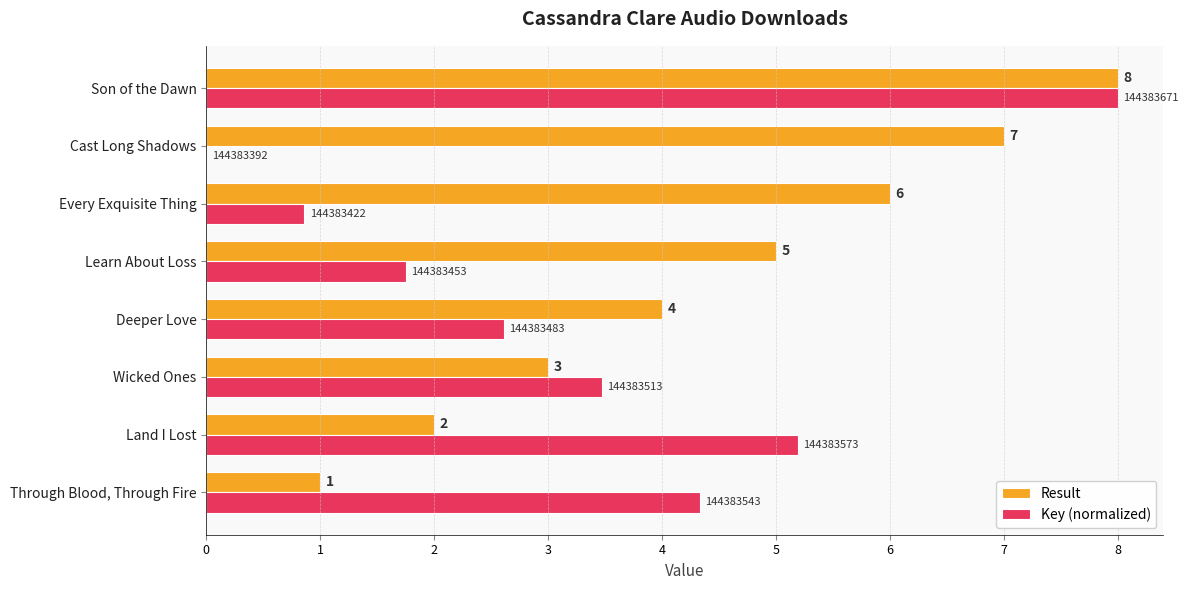

At which label is Result closest to 4?

Deeper Love